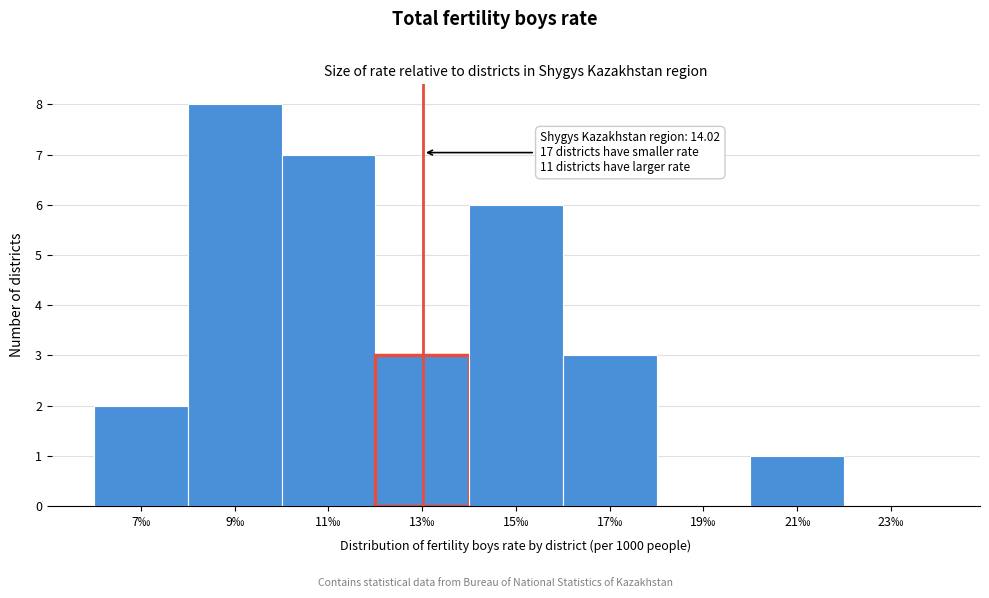

Reading right to left, what are all the values shown in this chart?

23‰=0	21‰=1	19‰=0	17‰=3	15‰=6	13‰=3	11‰=7	9‰=8	7‰=2